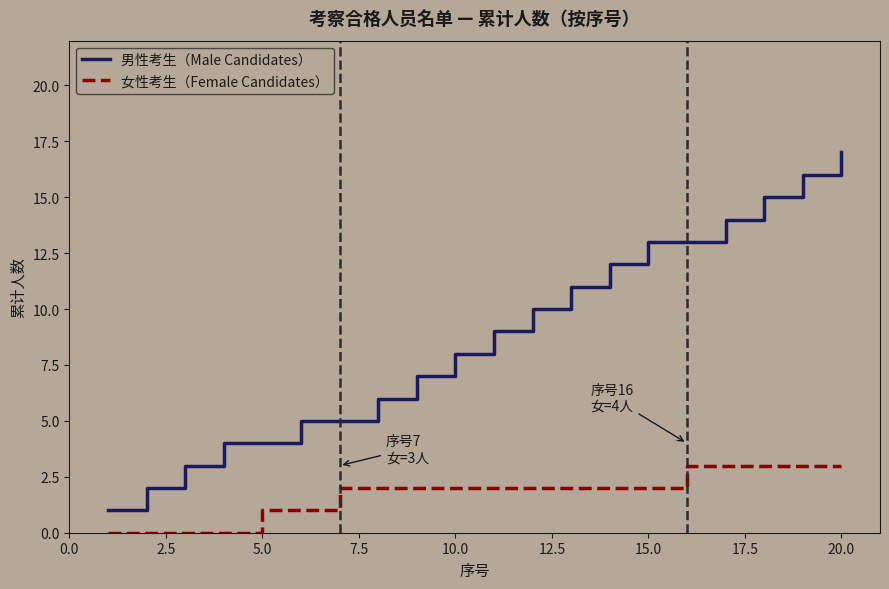

What is the difference between the maximum and minimum values in the 女性考生（Female Candidates） series?

3